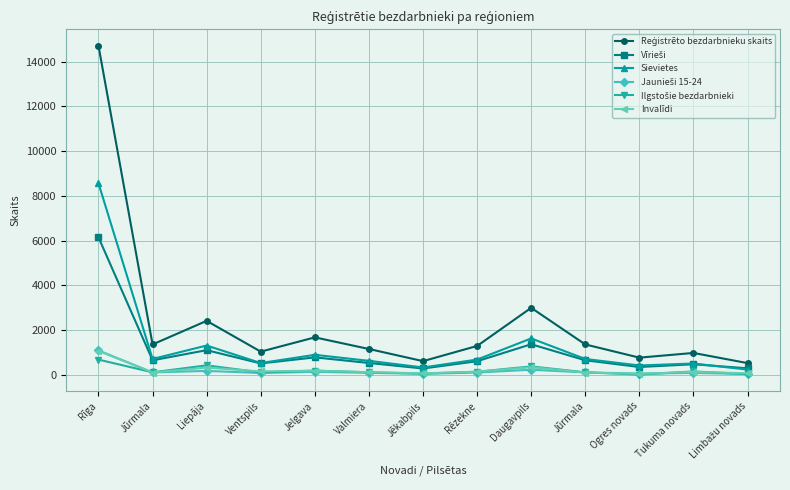

In Ilgstošie bezdarbnieki, how many points are lower than both neighbors (excluding endpoints)?

4